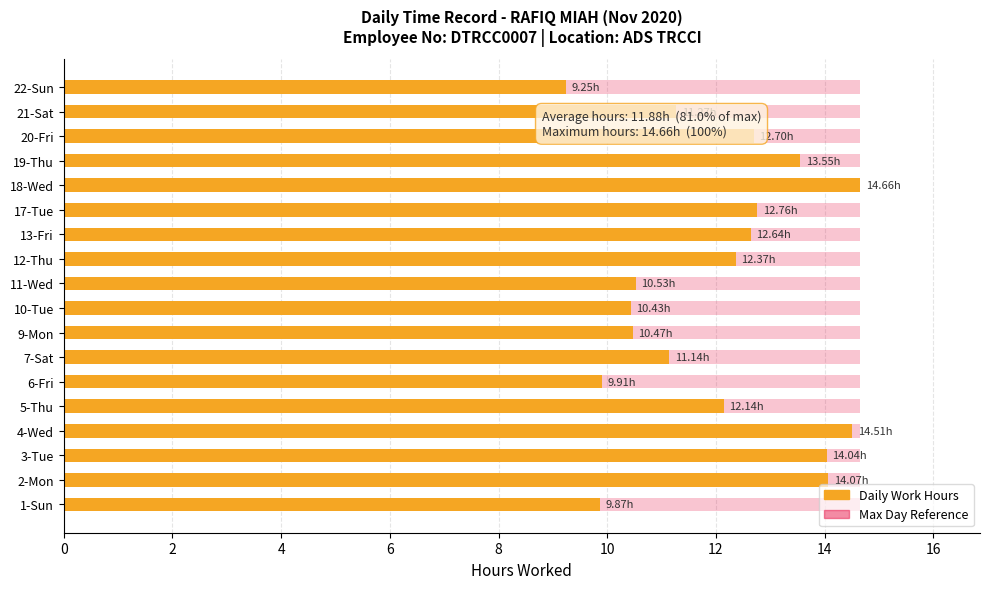

Is it true that Daily Work Hours equals 11.1 at 7-Sat?

True